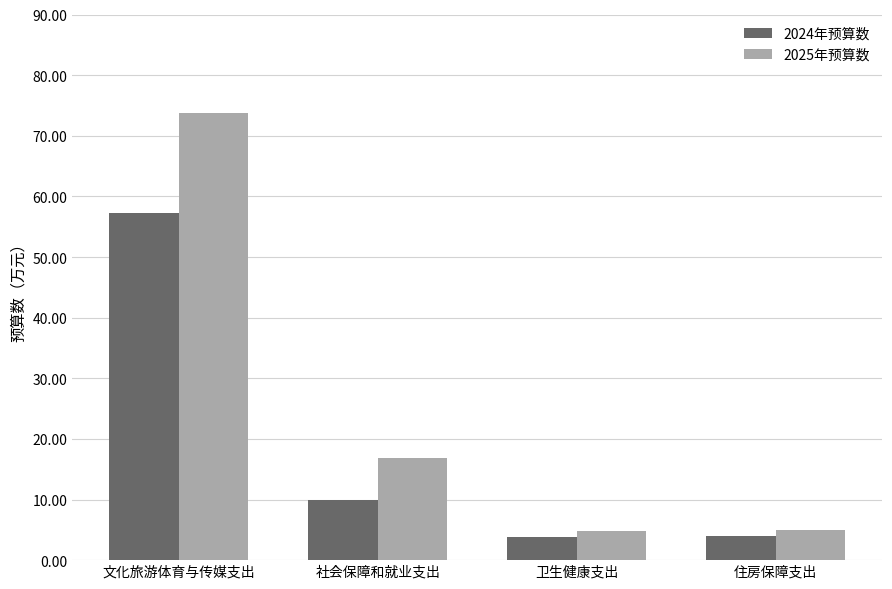

What is the difference between the second highest and second lowest values in the 2024年预算数 series?

6.0